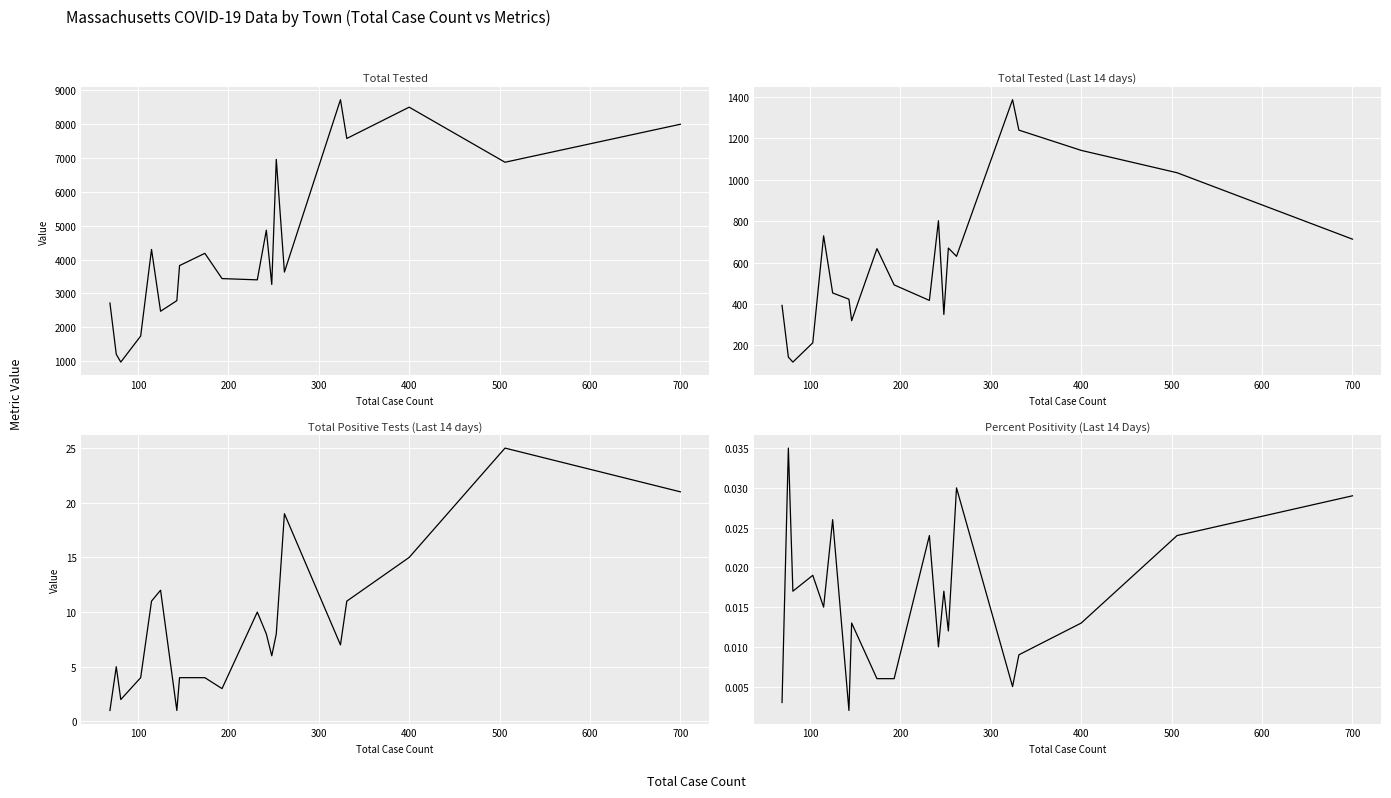

What is the minimum value for Total Positive Tests (Last 14 days)?

1.0